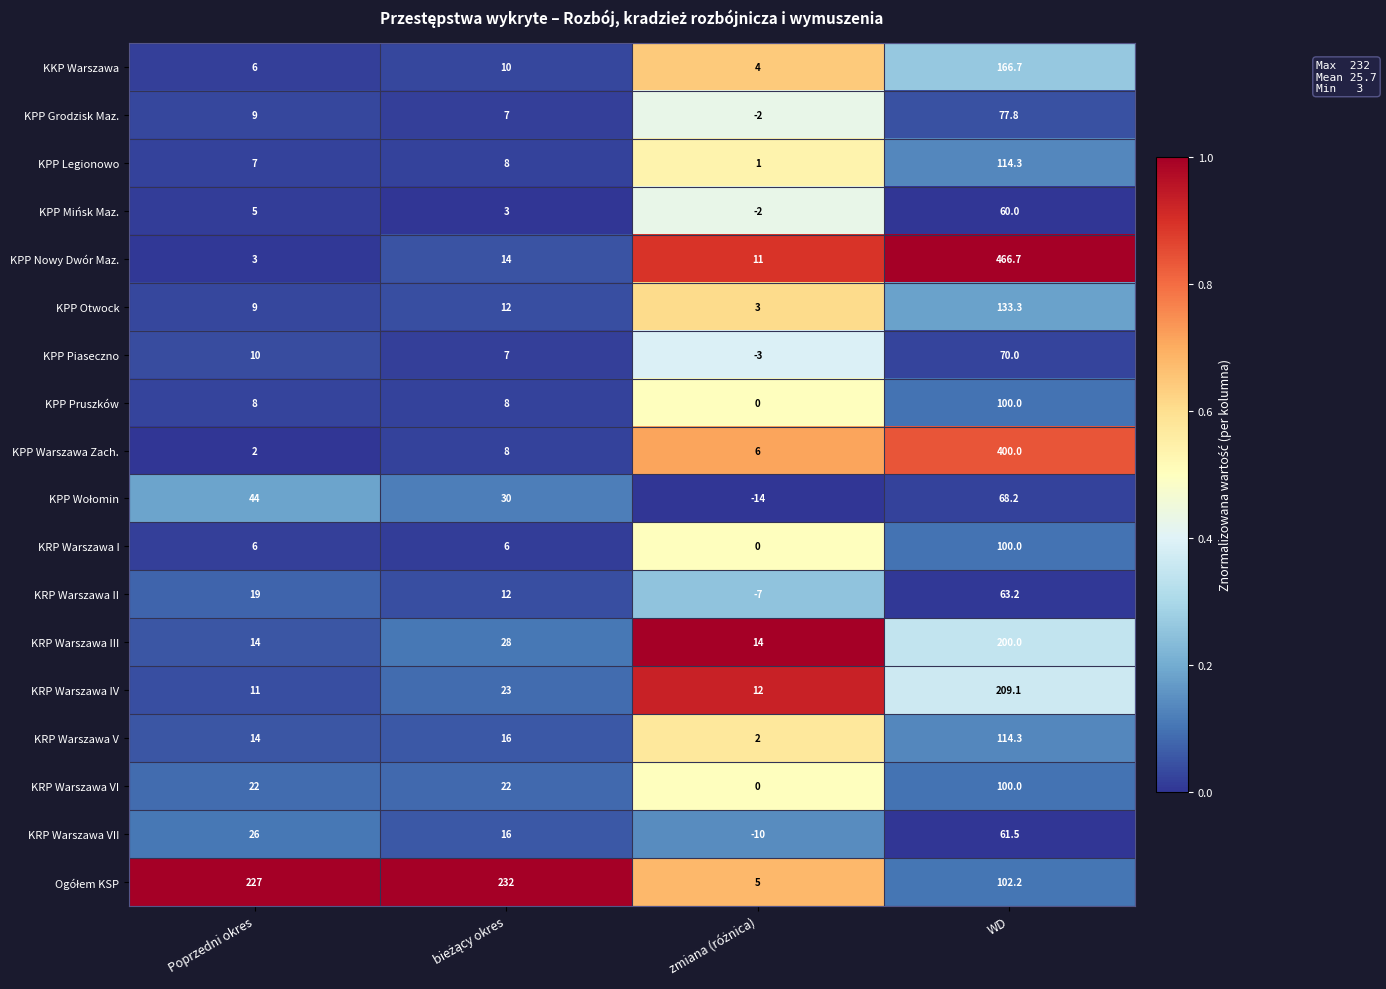

What is the minimum value shown in the chart?

-14.0